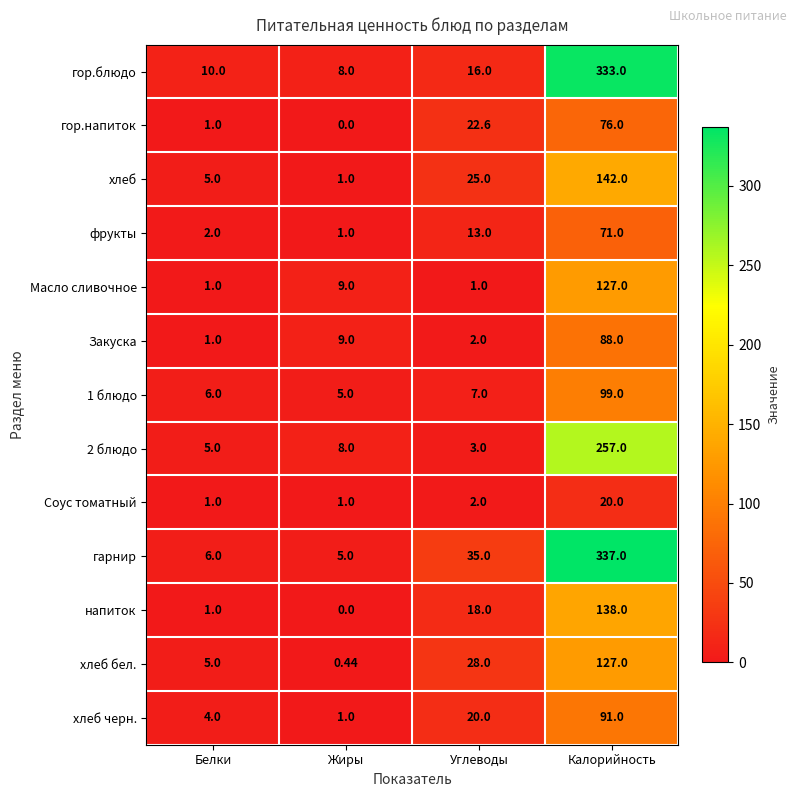

Which series has the widest spread of values?

гарнир